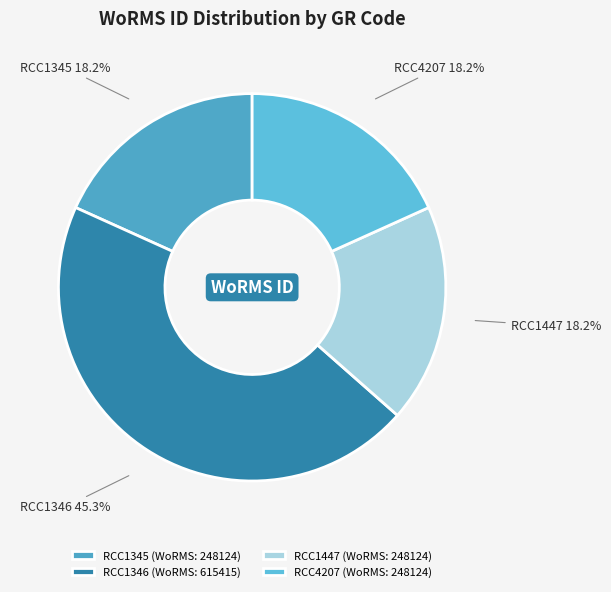

Which has a higher value, RCC1346 or RCC1345?

RCC1346